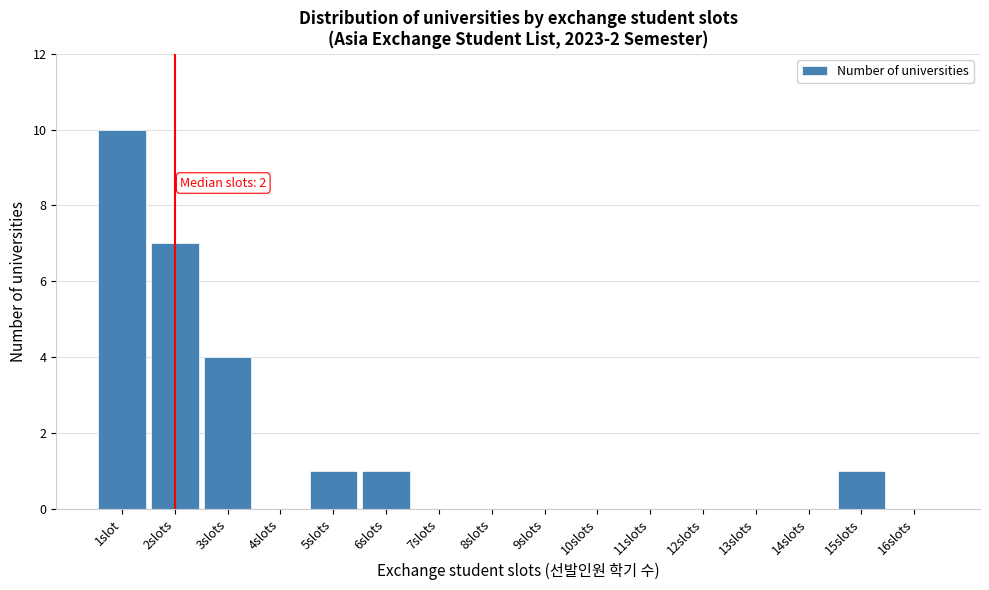

Reading left to right, extract all data points from this chart.

1slot=10	2slots=7	3slots=4	4slots=0	5slots=1	6slots=1	7slots=0	8slots=0	9slots=0	10slots=0	11slots=0	12slots=0	13slots=0	14slots=0	15slots=1	16slots=0